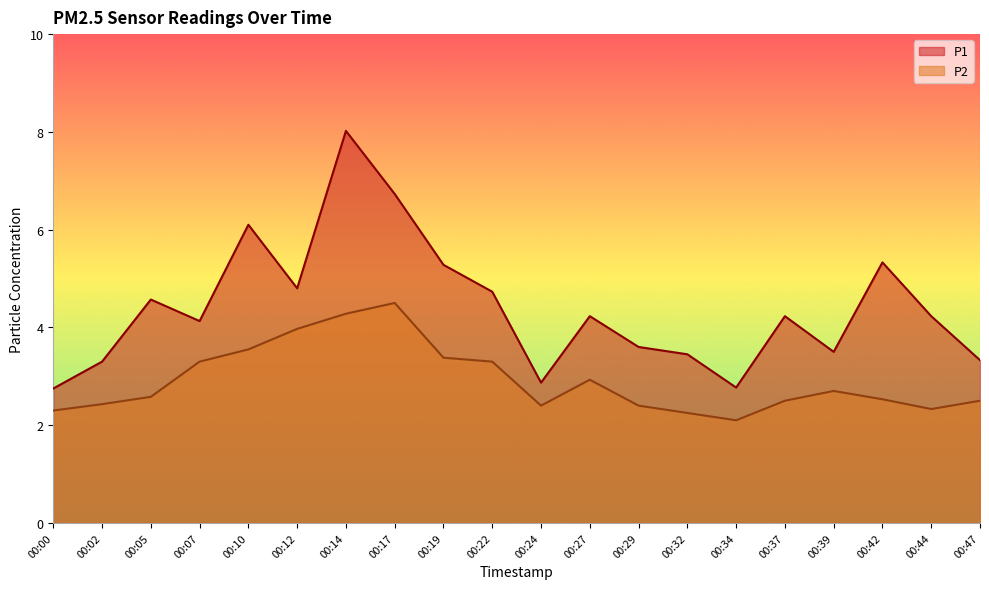

Where is P1 nearest to the value 5?

00:12